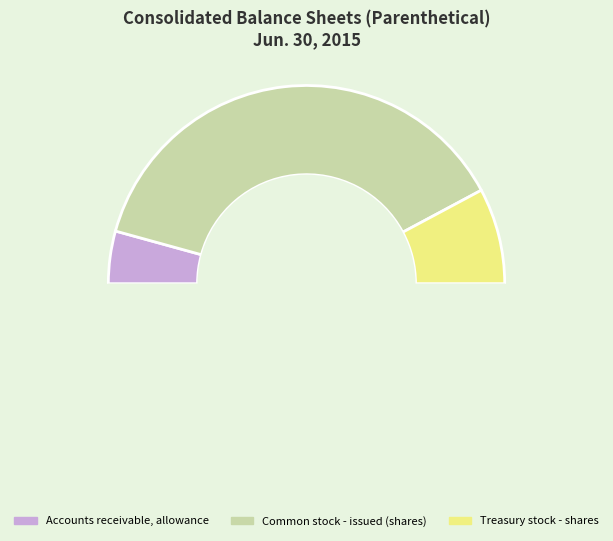

What portion of the pie excludes Accounts receivable, allowance?

91.4%